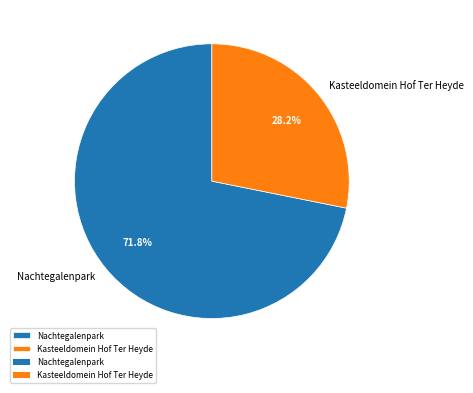

Is it true that Kasteeldomein Hof Ter Heyde is 28% of the pie?

True